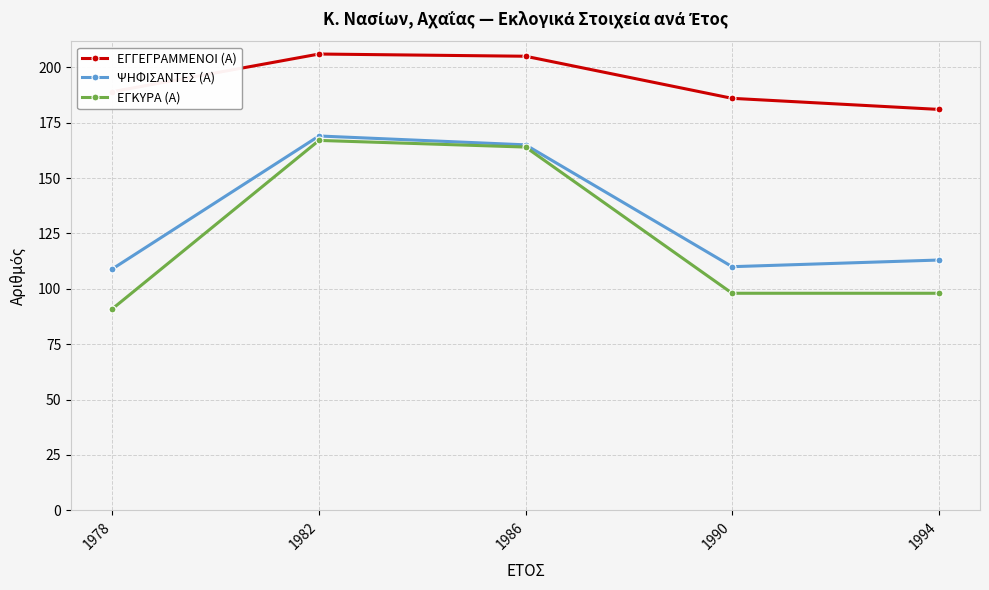

What is the value of the ΕΓΚΥΡΑ (Α) point at the 3rd from the left?

164